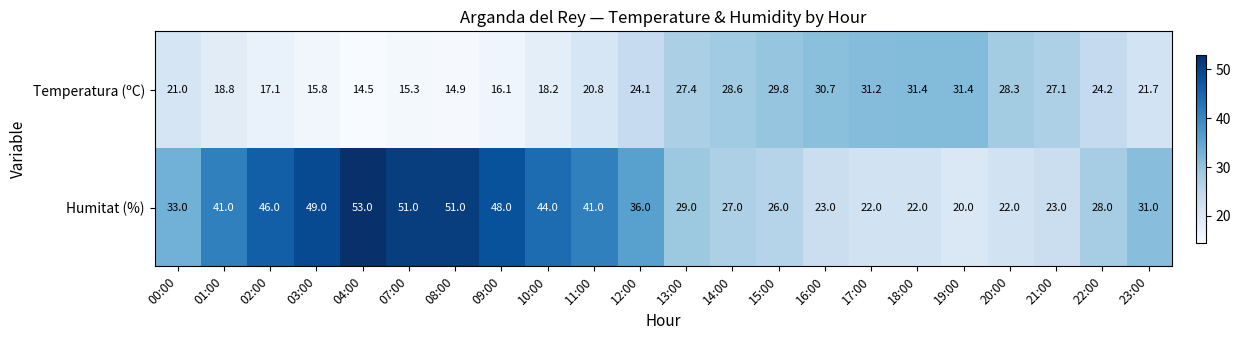

True or false: Humitat (%) has a value of 17.9 at 01:00.

False